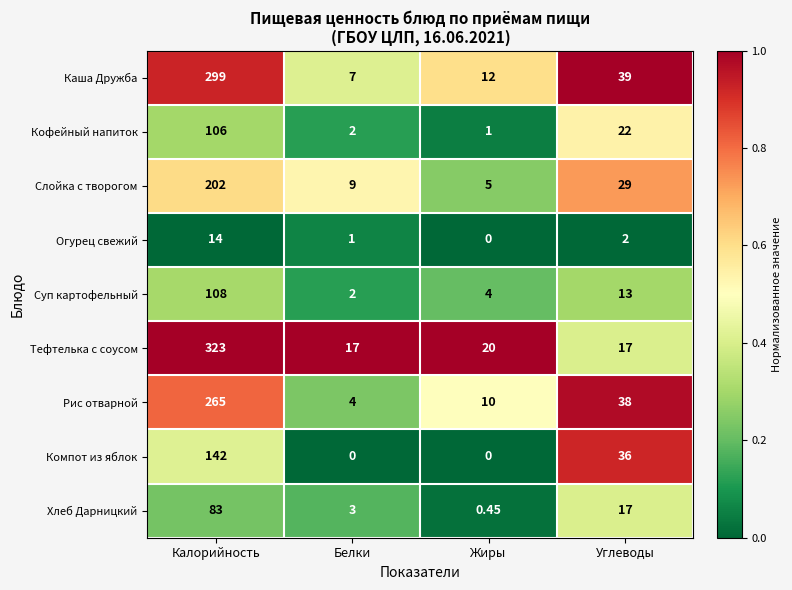

Between Жиры and Углеводы, which series saw the biggest shift?

Компот из яблок